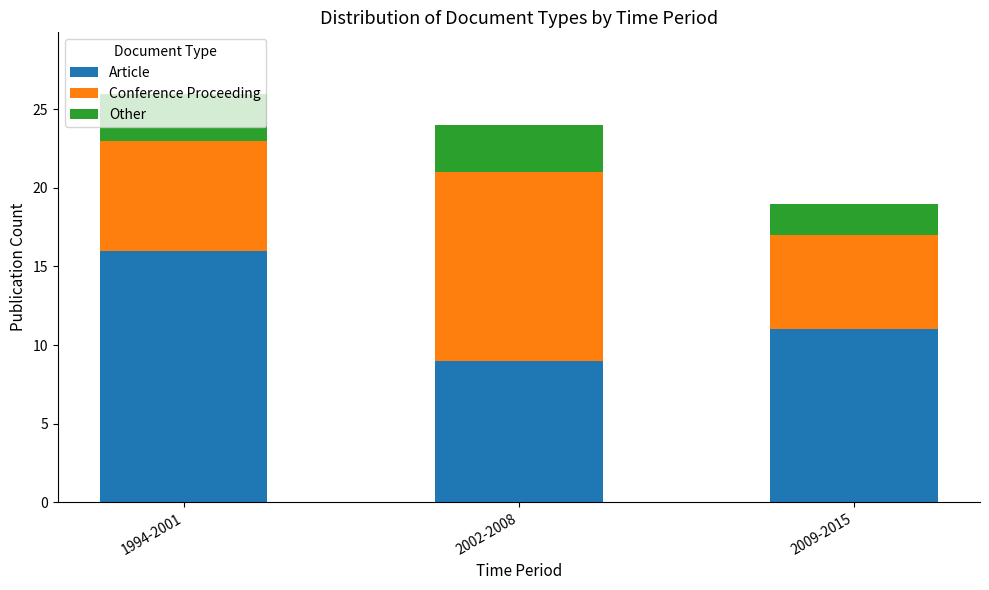

At which category is the sum across all series the highest?

1994-2001